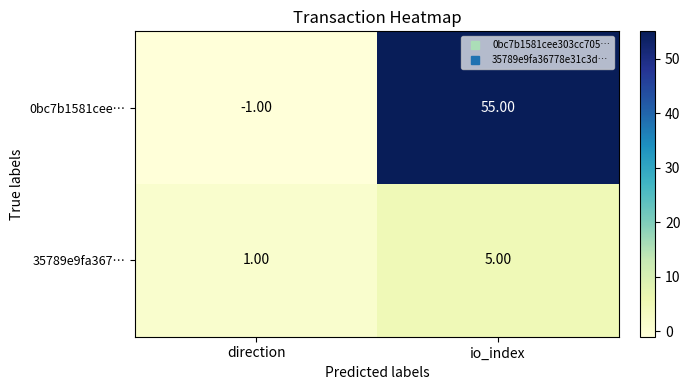

List the labels in order of 0bc7b1581cee… value, smallest first.

direction, io_index